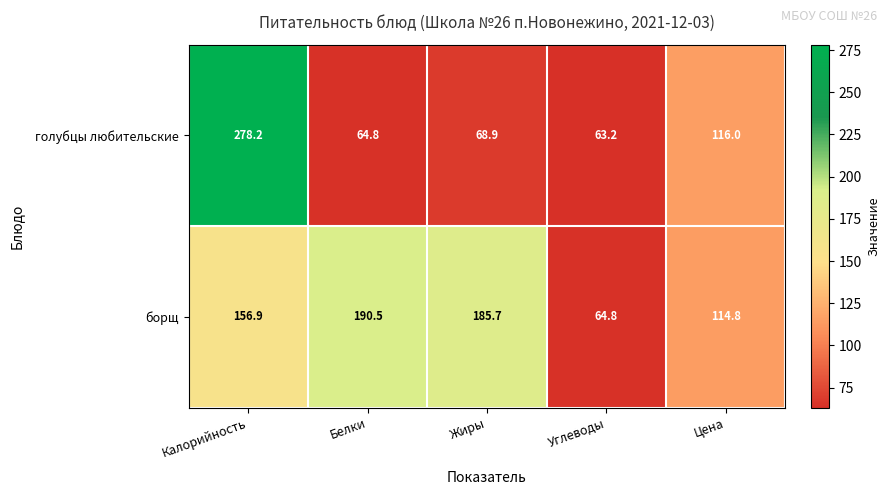

Which series has the largest total across all categories?

борщ